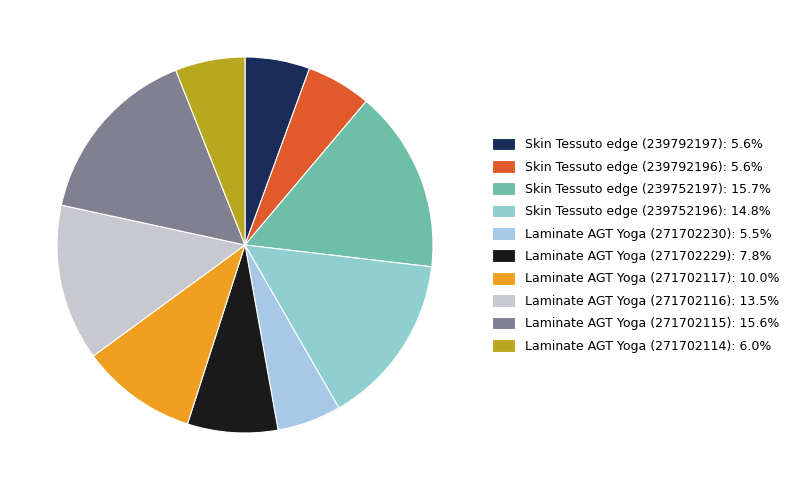

Is Laminate AGT Yoga (271702117) the majority of the pie?

No